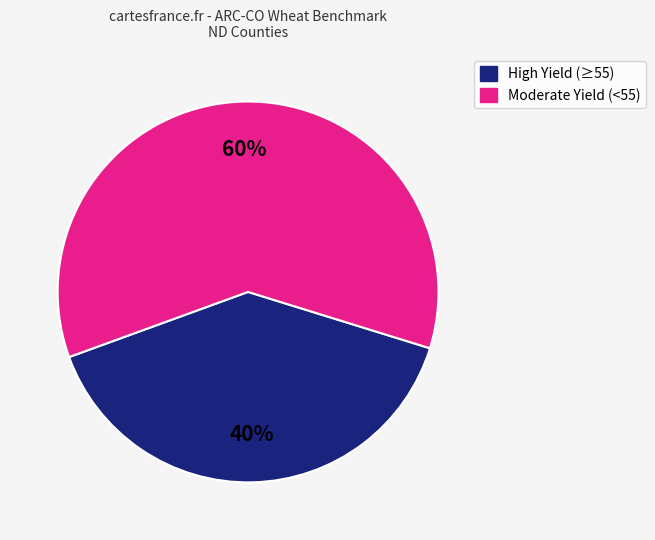

To the nearest percent, what is the average slice percentage?

50%